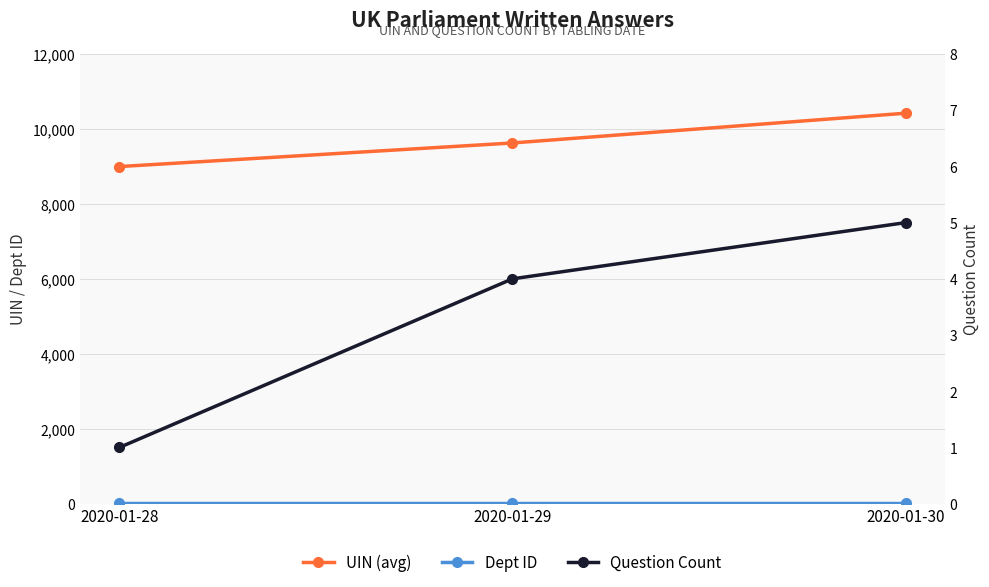

Reading right to left, extract all data points from this chart.

UIN (avg): 2020-01-30=10419.8	2020-01-29=9625.5	2020-01-28=8996.0
Dept ID: 2020-01-30=17.0	2020-01-29=17.0	2020-01-28=17.0
Question Count: 2020-01-30=5.0	2020-01-29=4.0	2020-01-28=1.0